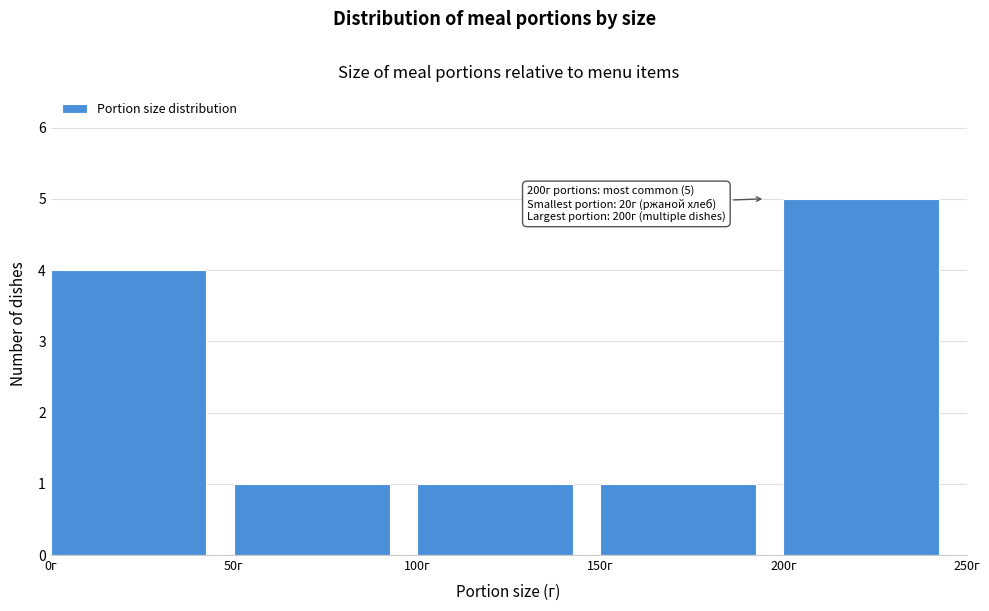

Over which range of the x-axis is the bar tallest?

200 to 250